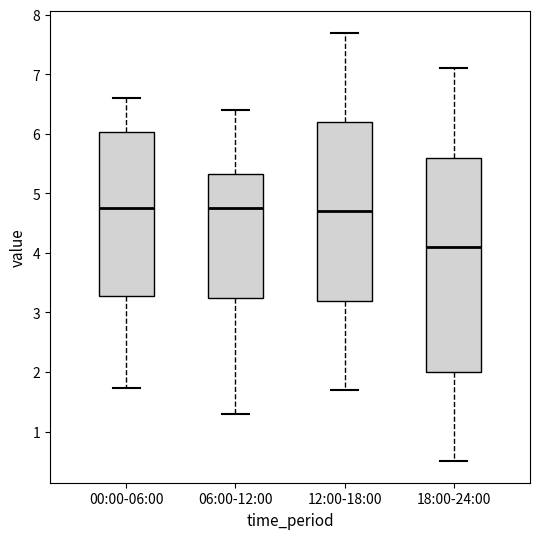

Reading left to right, read every box against the y-axis: the position of its median line, the range the box covers, and the ends of its whiskers. The values are not printed on the chart, so give them approximately, as read against the axis.

00:00-06:00: median 4.8, box 3.3 to 6.0, whiskers 1.7 to 6.6
06:00-12:00: median 4.8, box 3.3 to 5.3, whiskers 1.3 to 6.4
12:00-18:00: median 4.7, box 3.2 to 6.2, whiskers 1.7 to 7.7
18:00-24:00: median 4.1, box 2.0 to 5.6, whiskers 0.5 to 7.1